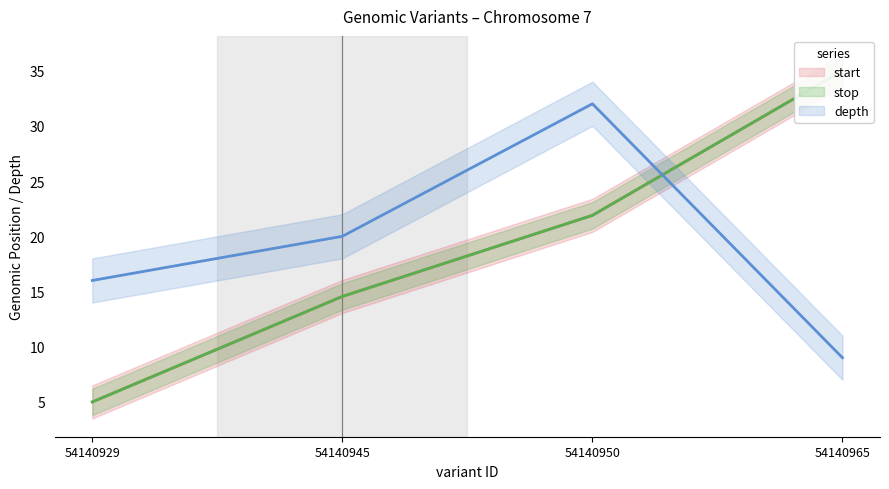

The value of start at 54140929 is 7.0. True or false?

False